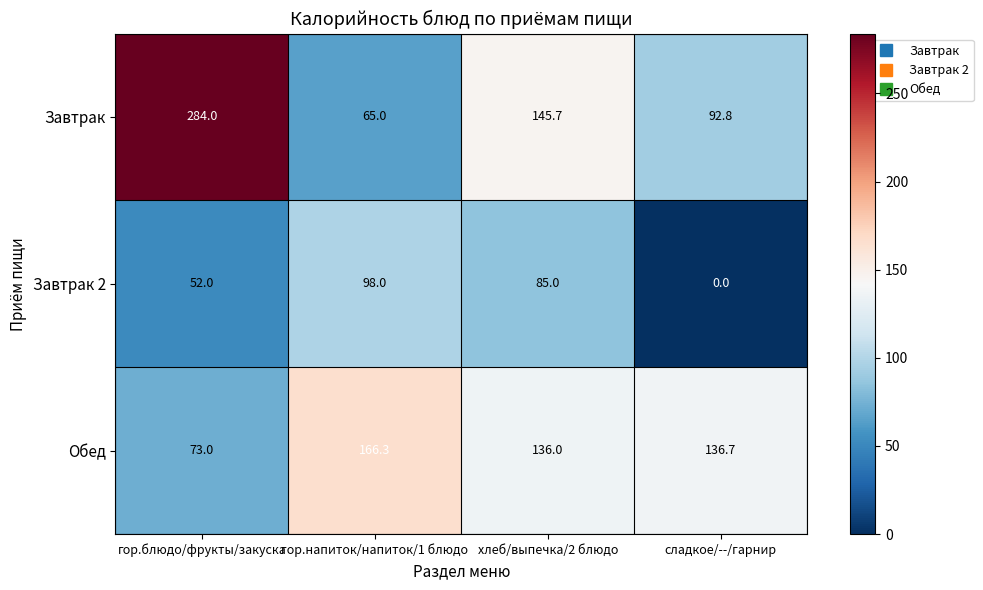

At which category does the chart reach its peak across all series?

гор.блюдо/фрукты/закуска